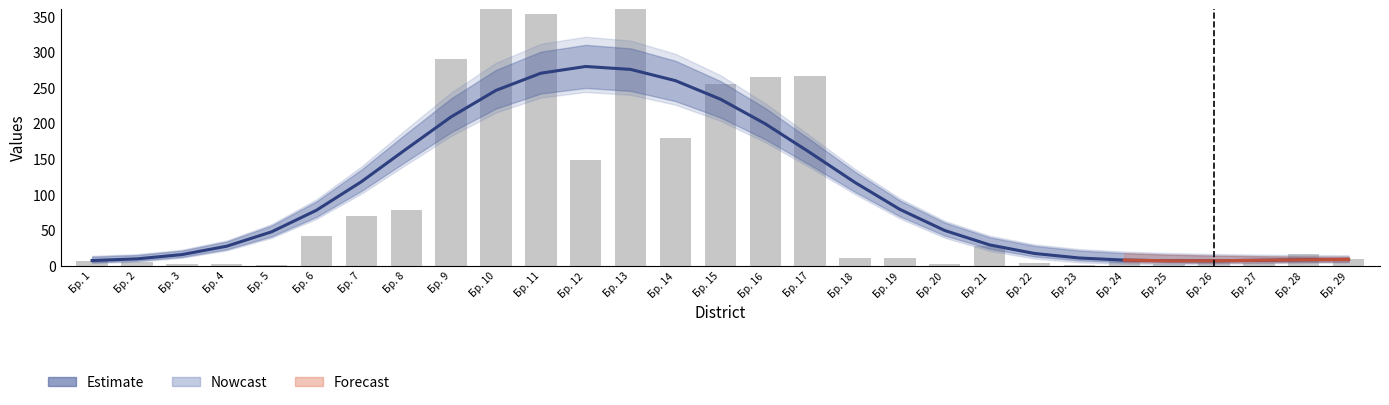

At which category does the chart reach its peak across all series?

Бр. 13